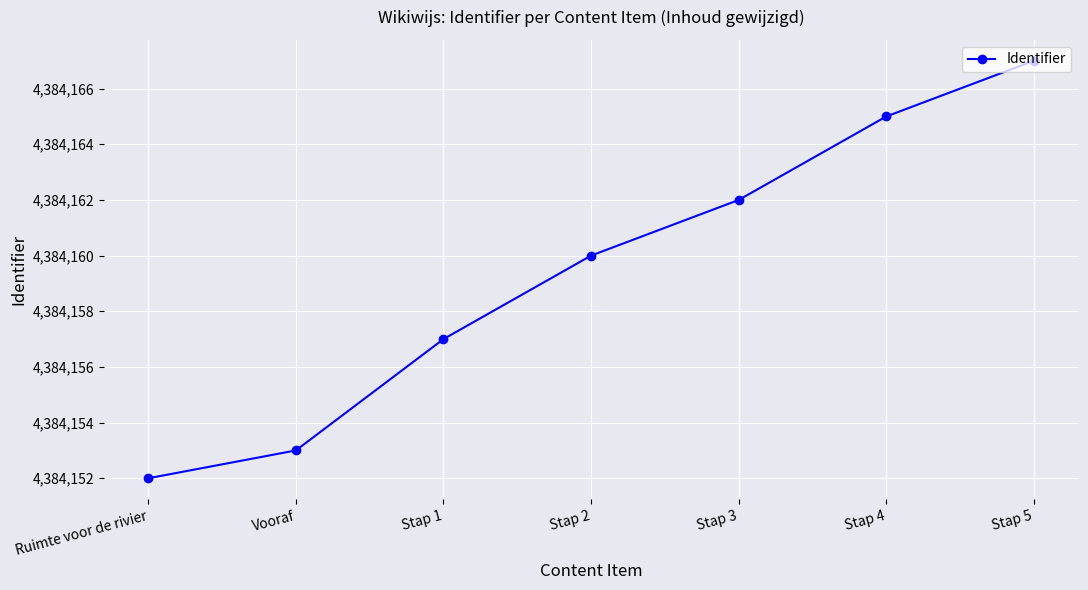

True or false: the data has more than 1 interior local peaks.

False